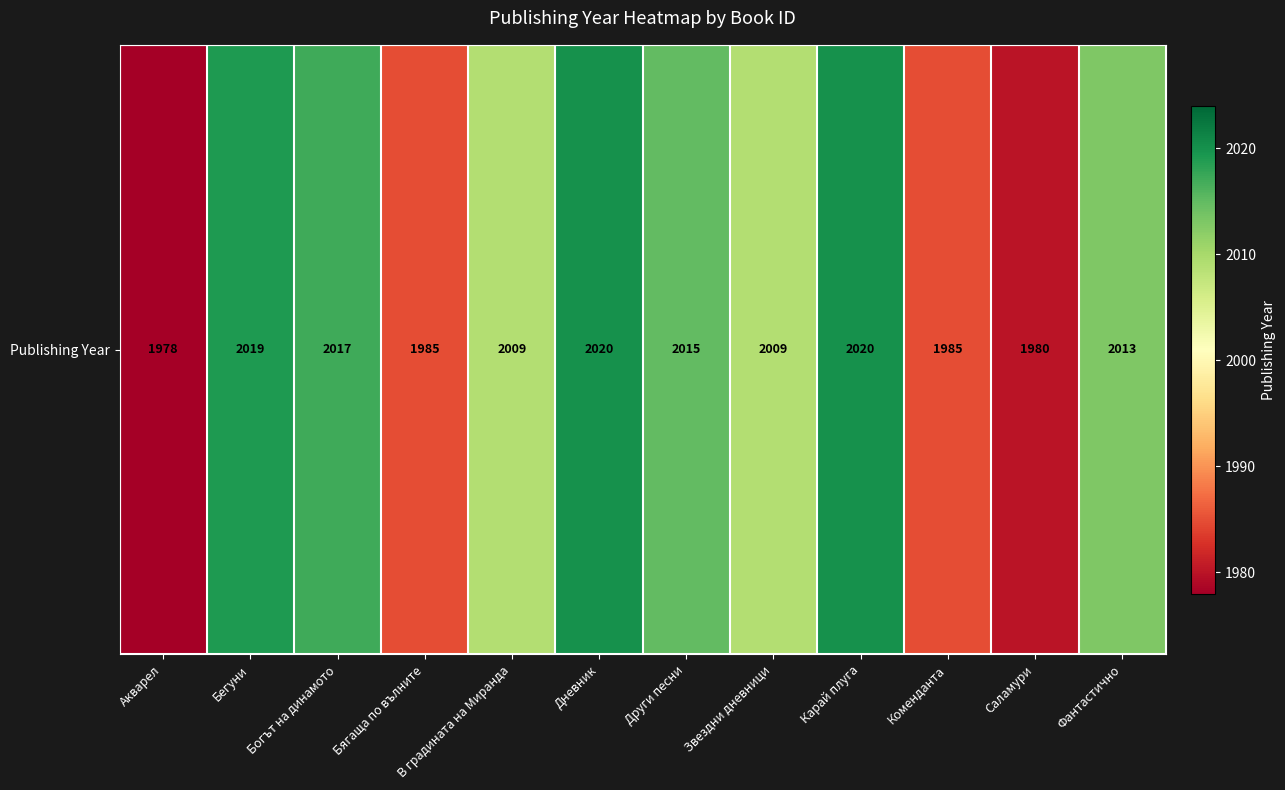

What value does the data have at Бягаща по вълните?

1985